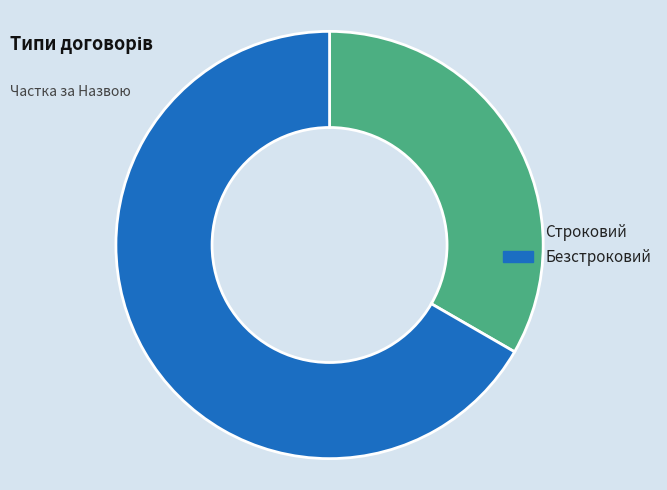

How many slices are in this pie chart?

2